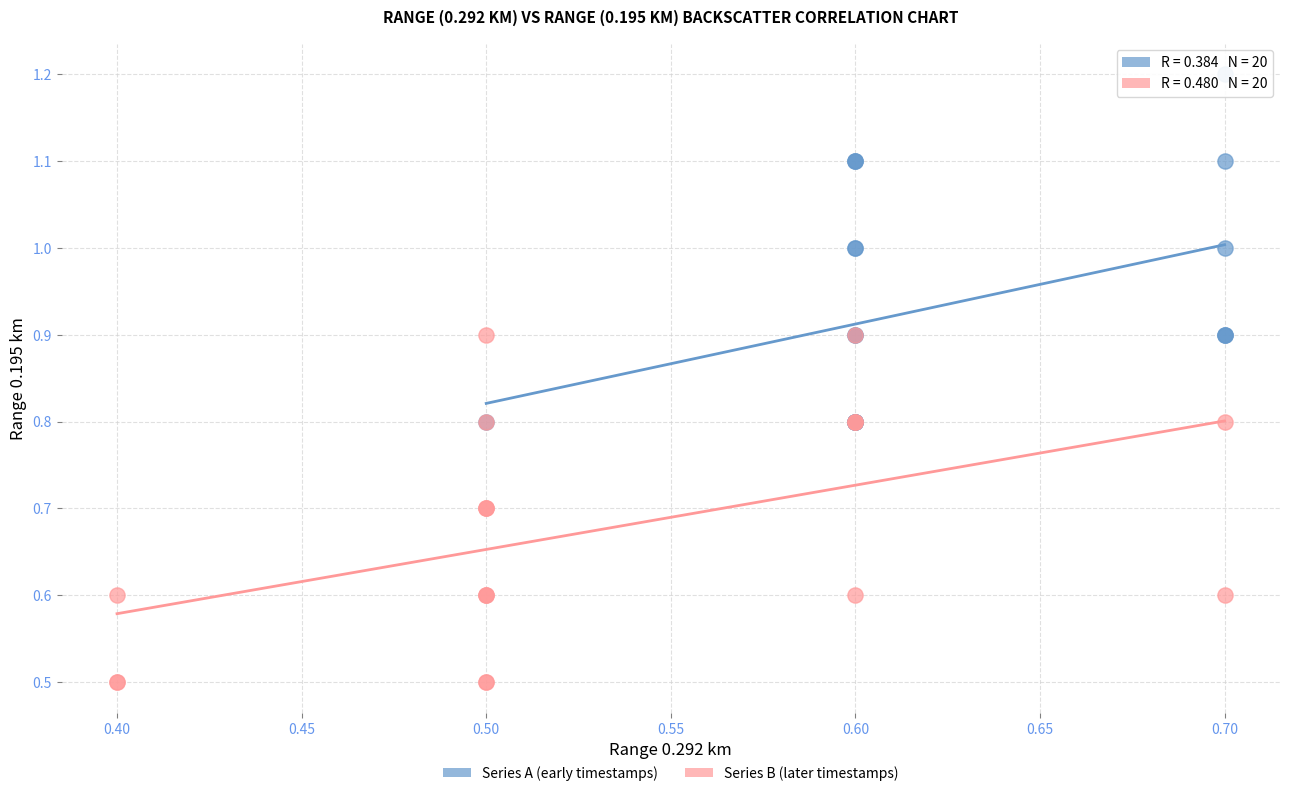

Which series reaches the minimum Y coordinate?

Series B (later timestamps)